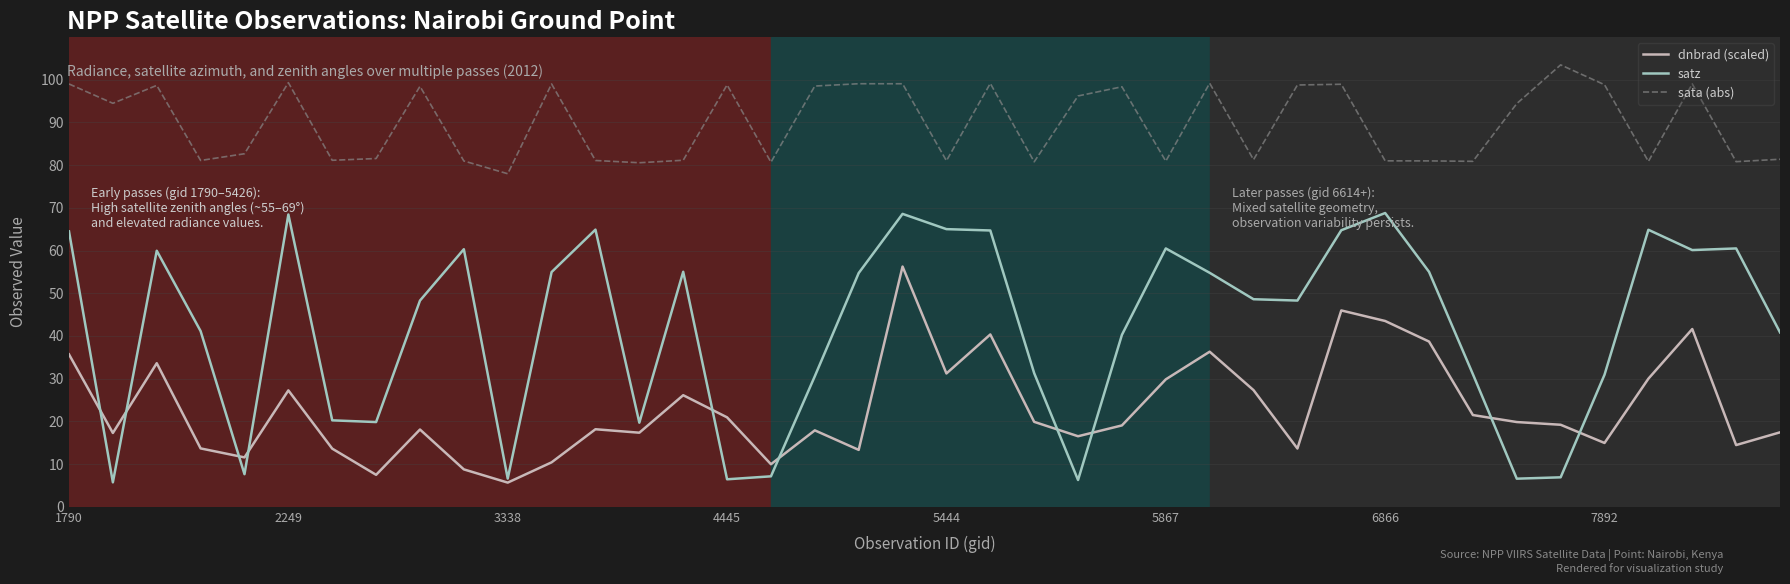

What are all the series names shown in the legend?

dnbrad (scaled), satz, sata (abs)